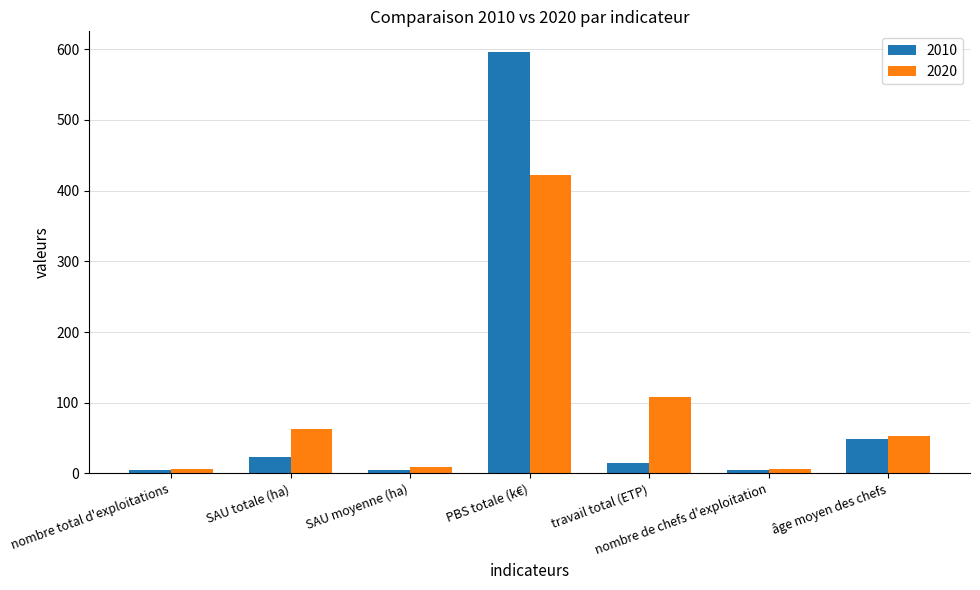

List the series in order of their peak value, lowest first.

2020, 2010